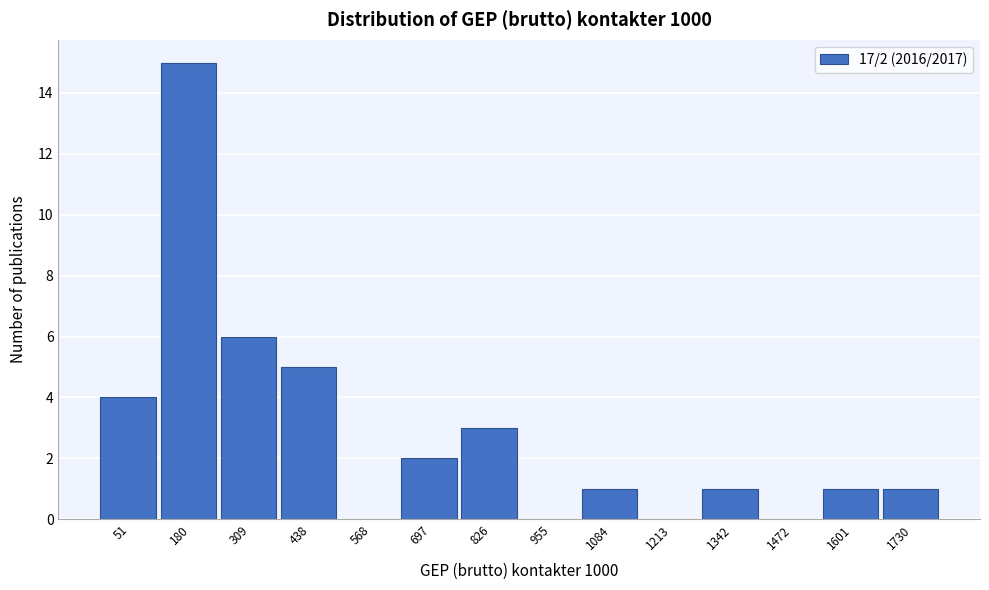

Reading left to right, transcribe all the data shown in this chart.

51=4	180=15	309=6	438=5	568=0	697=2	826=3	955=0	1084=1	1213=0	1342=1	1472=0	1601=1	1730=1